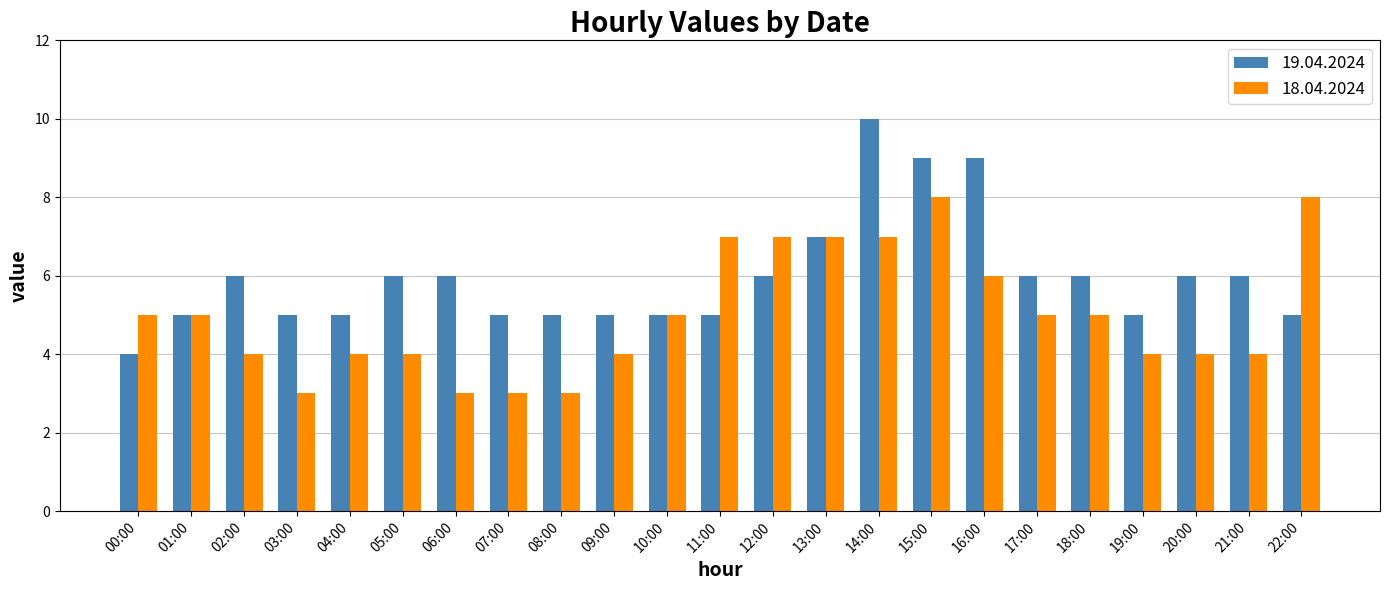

What is the label of the 19th bar from the left?

18:00